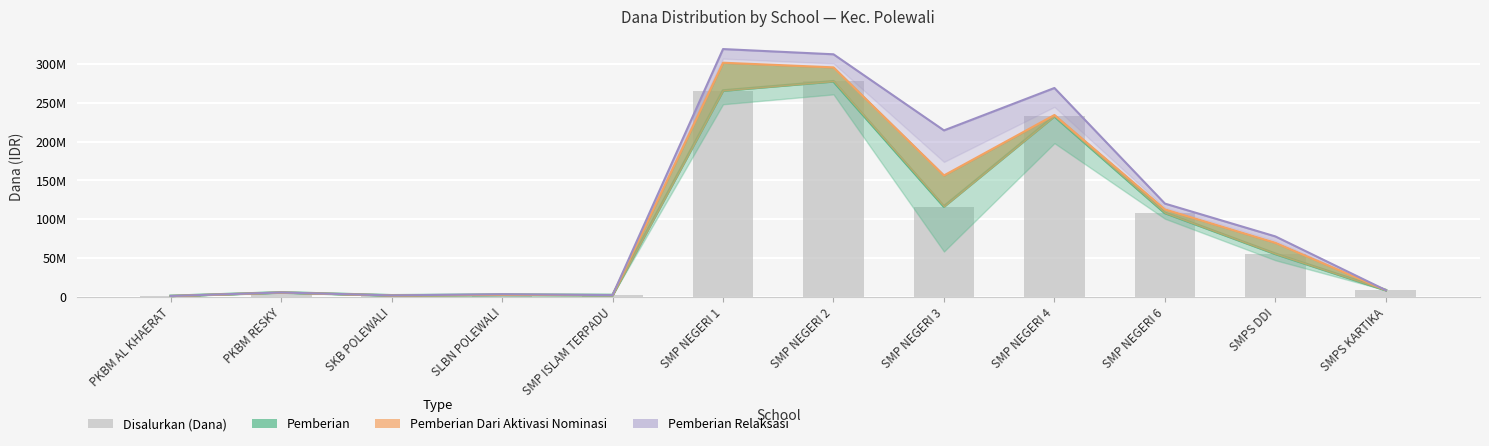

Which label corresponds to the largest value in the chart?

SMP NEGERI 2